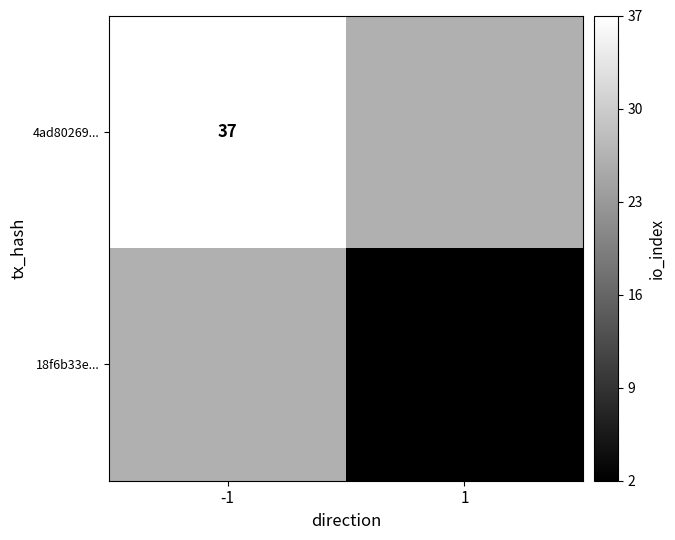

The 18f6b33e... series shows 2 at 1. True or false?

True